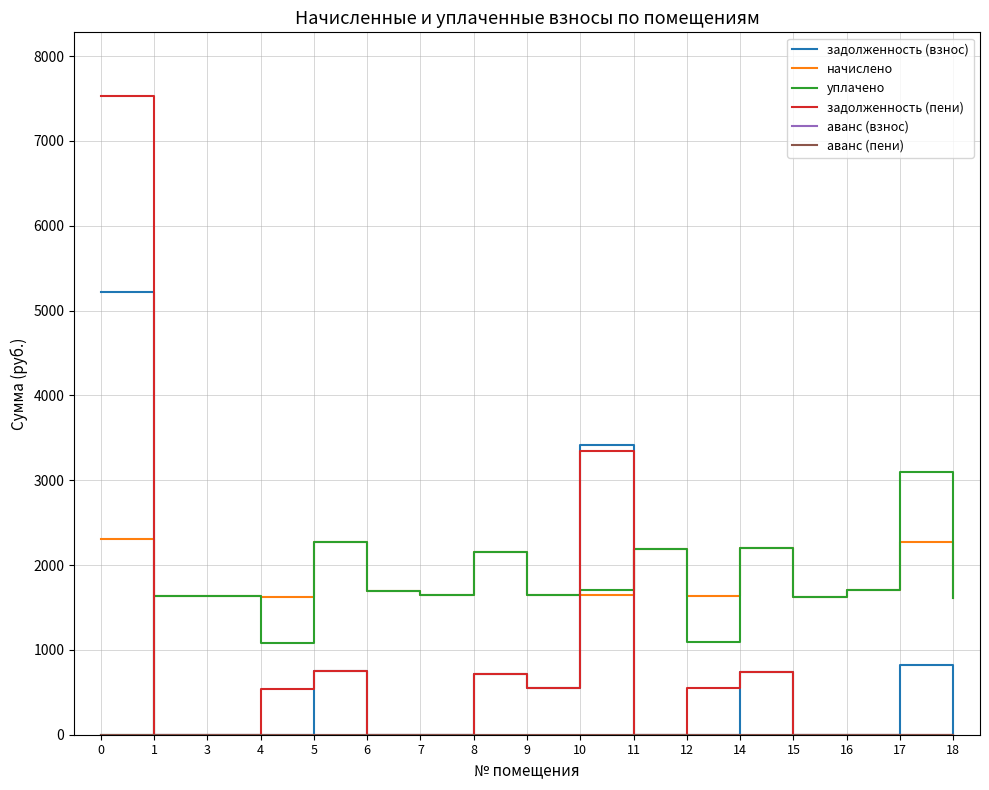

What is the difference between the highest and lowest values at 4?

1618.6